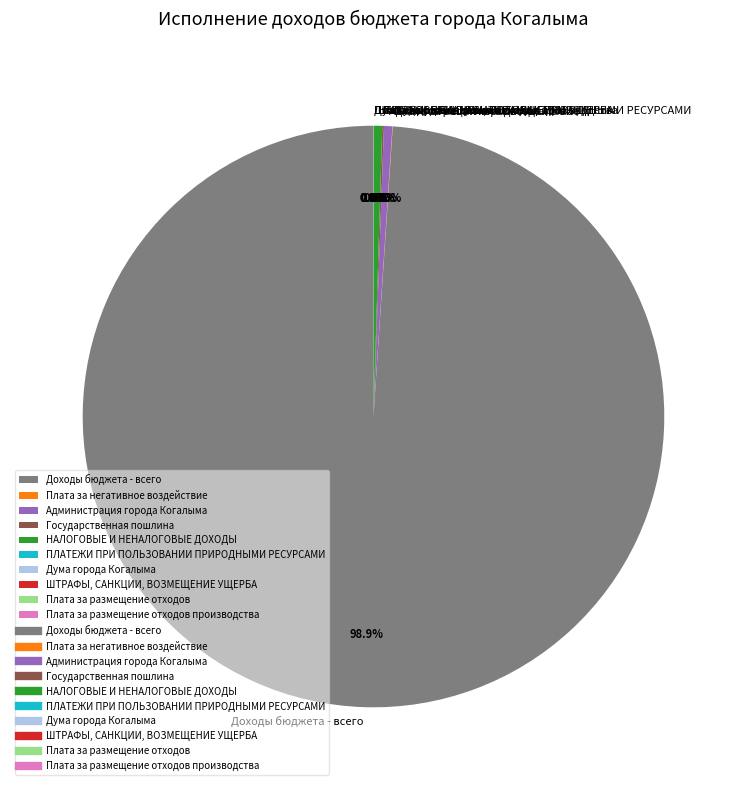

What is the largest slice in the pie chart?

Доходы бюджета - всего